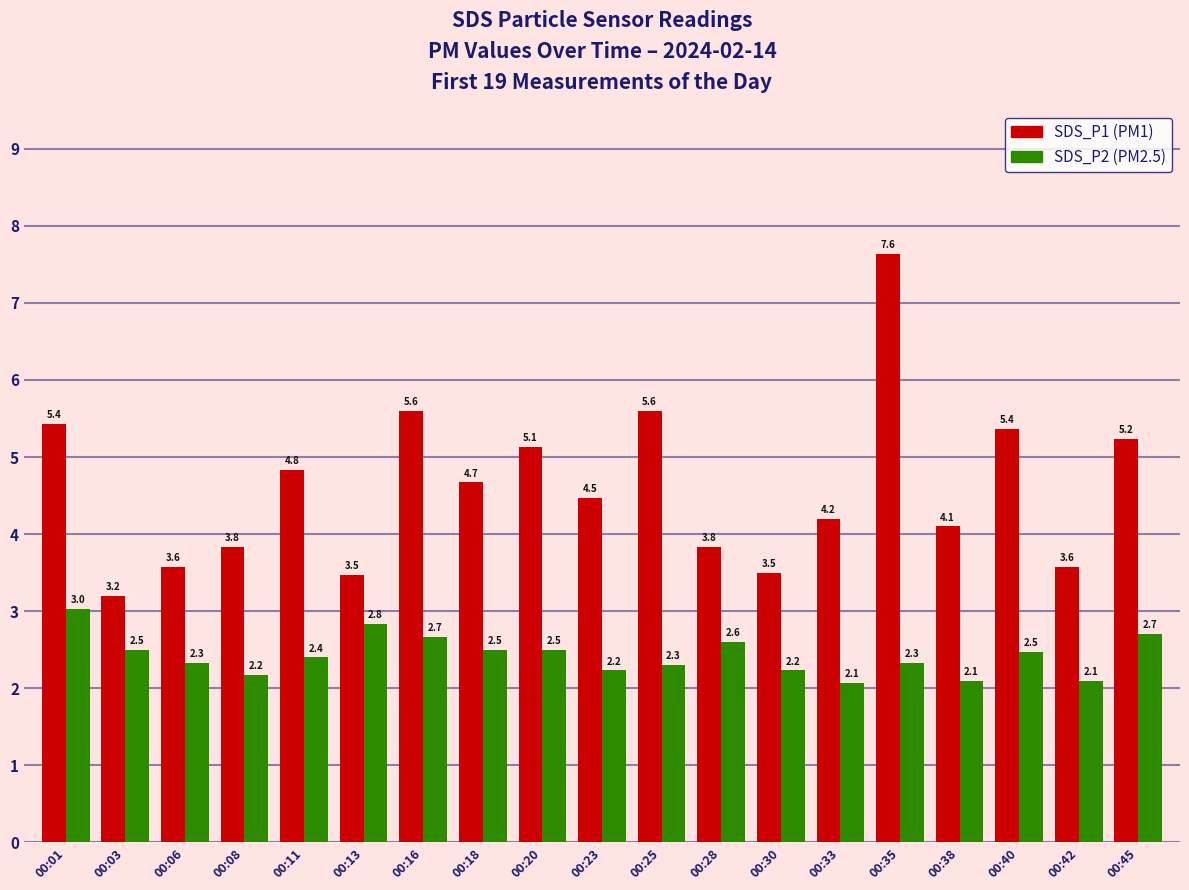

What is the spread (max minus min) of values at 00:16?

2.9